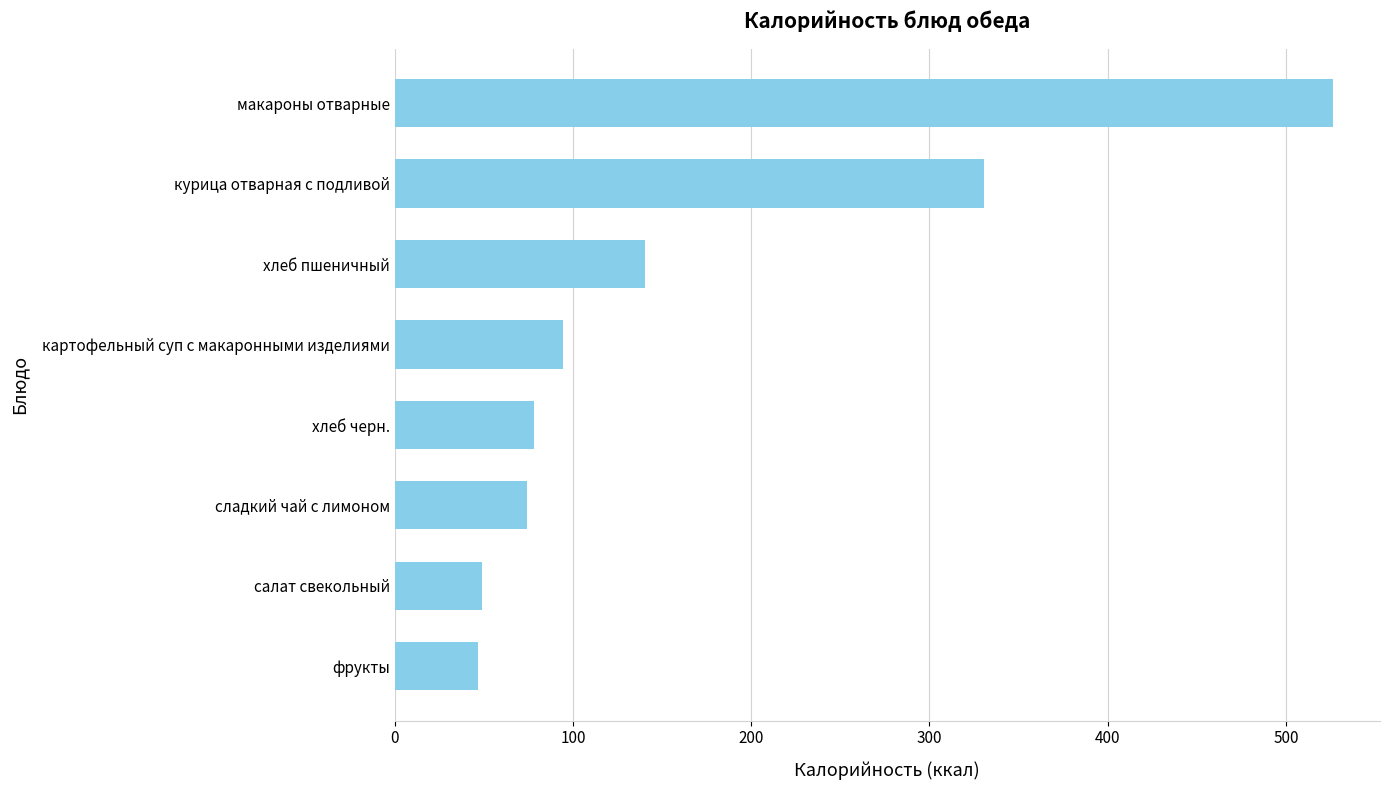

Between салат свекольный and хлеб черн., which is larger?

хлеб черн.